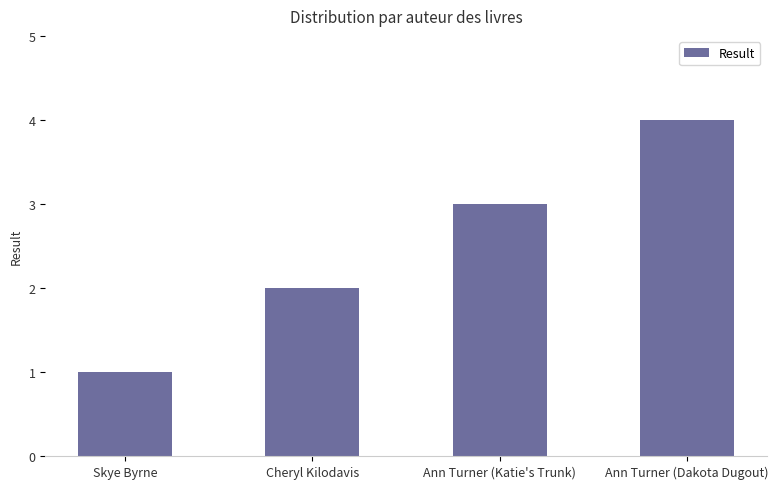

Which label corresponds to the largest value in the chart?

Ann Turner (Dakota Dugout)